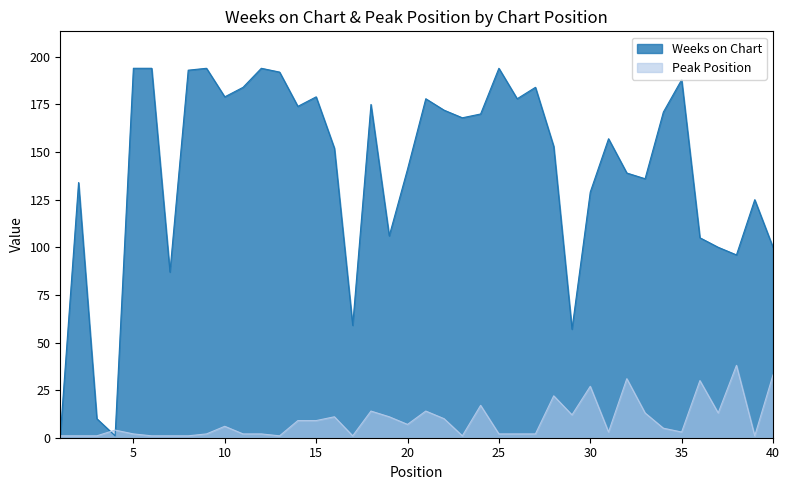

What is the value of the Peak Position point at the 5th from the left?

2